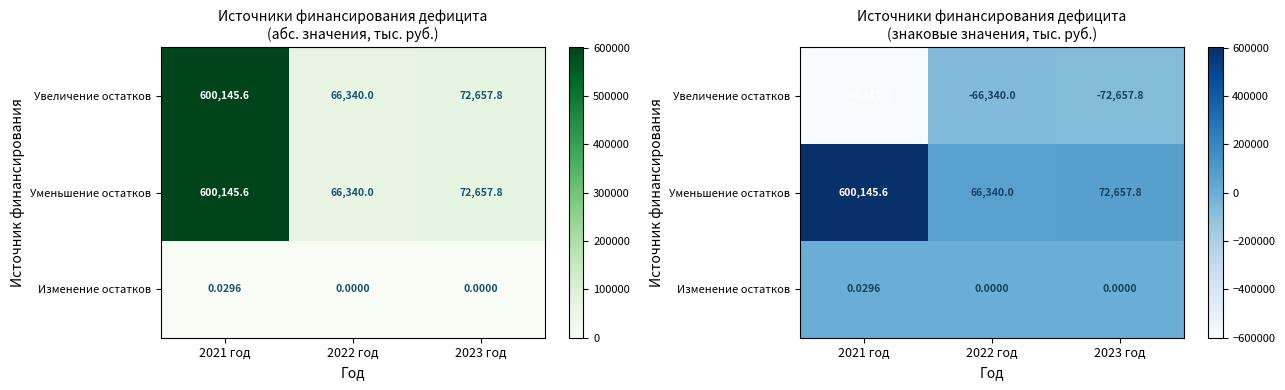

Which category has the highest value in the Увеличение остатков series?

2022 год